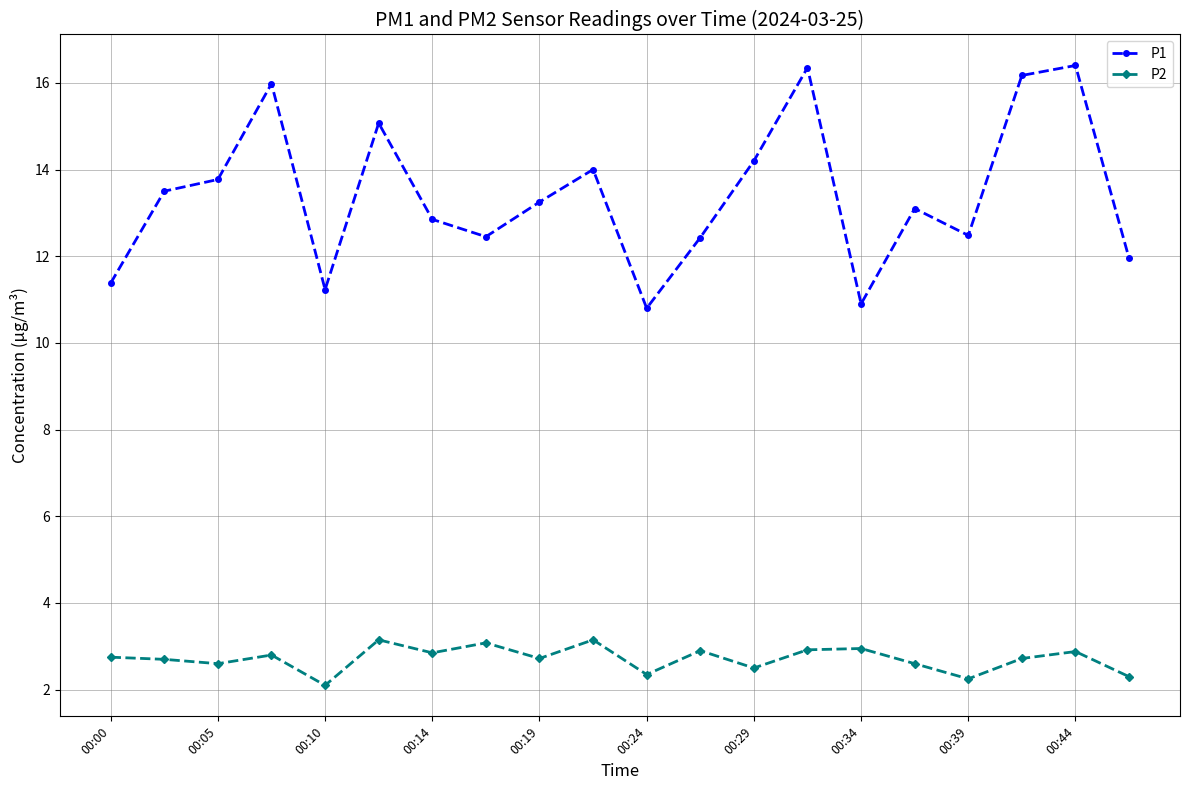

Rank the series by their maximum value, from lowest to highest.

P2, P1